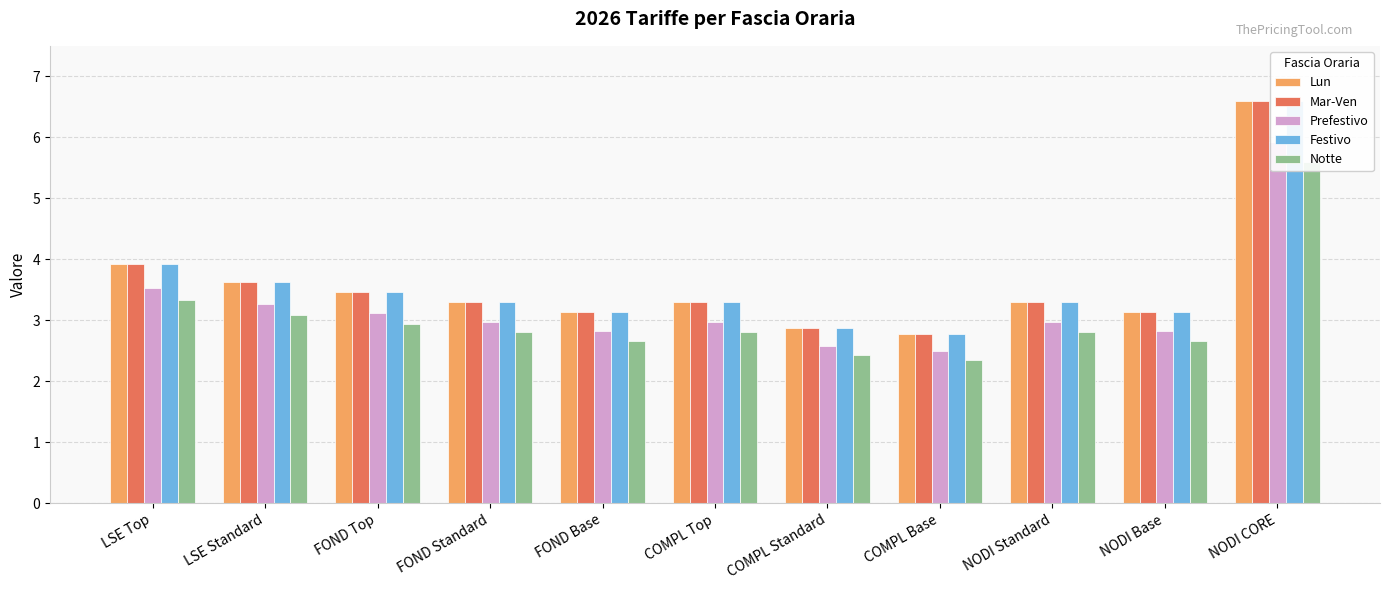

True or false: Lun has a value of 4.3 at NODI CORE.

False